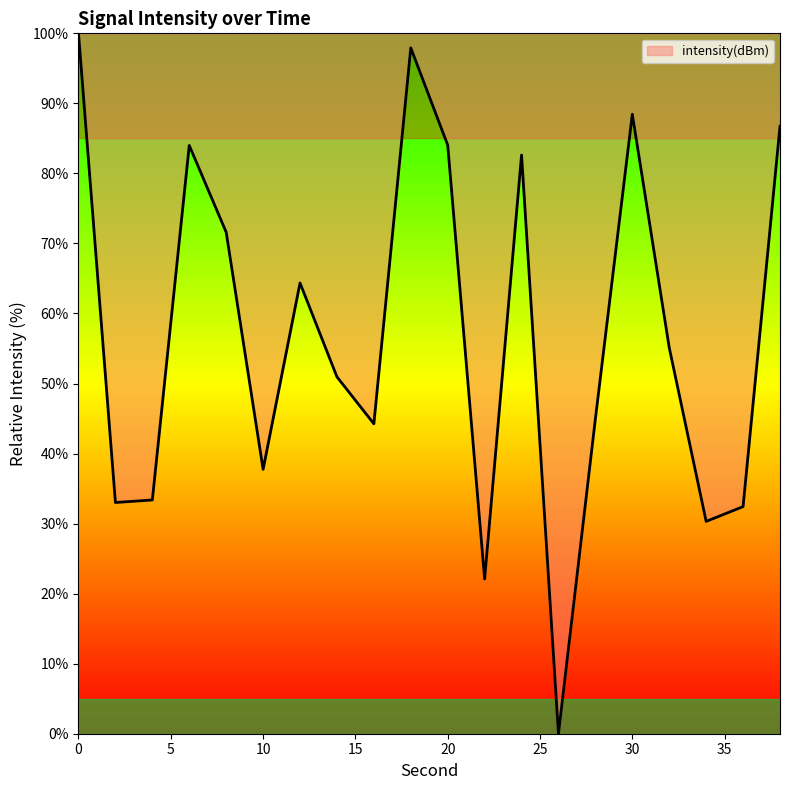

What is the sum of all values?

1144.0